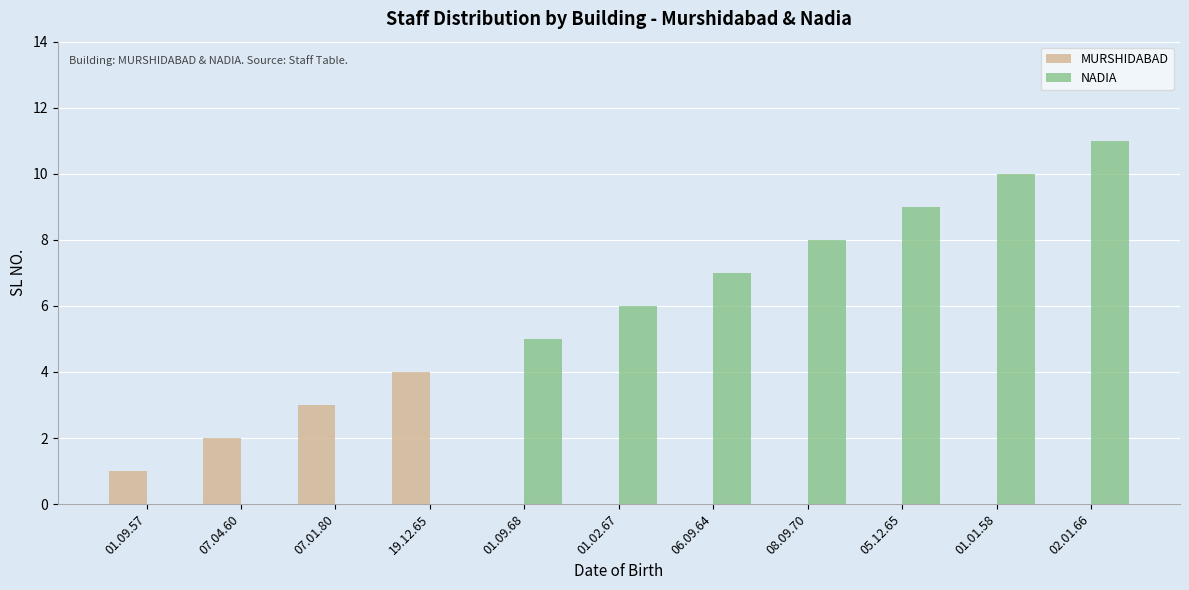

What is the spread (max minus min) of values at 01.09.57?

1